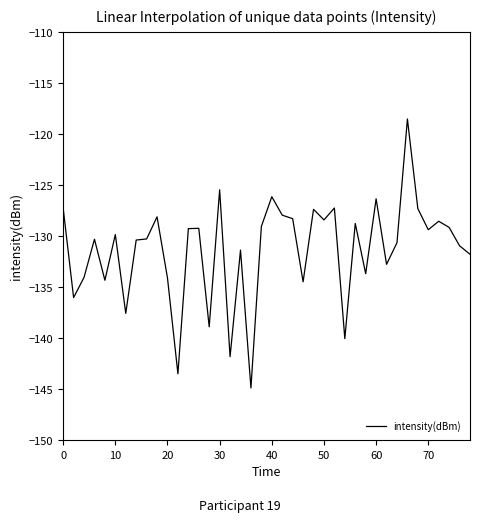

What is the sum of all values?

-5253.6